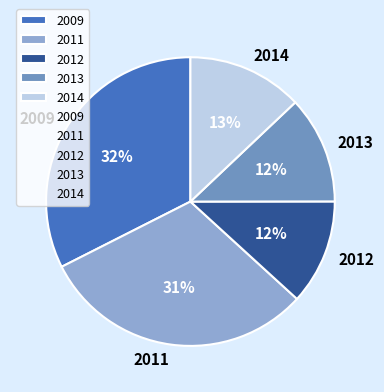

Combined, do 2009 and 2012 account for over 50%?

No